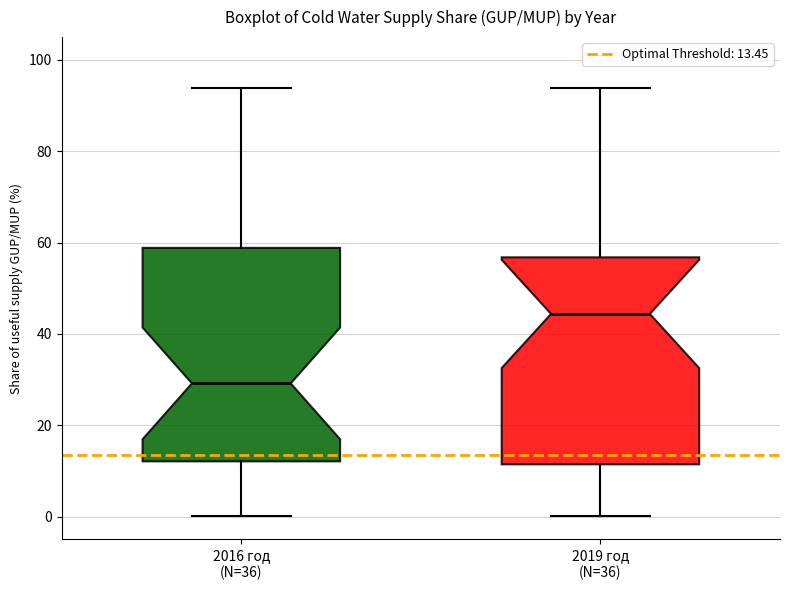

Reading left to right, read every box against the y-axis: the position of its median line, the range the box covers, and the ends of its whiskers. The values are not printed on the chart, so give them approximately, as read against the axis.

2016 год (N=36): median 30, box 12 to 58, whiskers 0 to 94
2019 год (N=36): median 44, box 12 to 56, whiskers 0 to 94